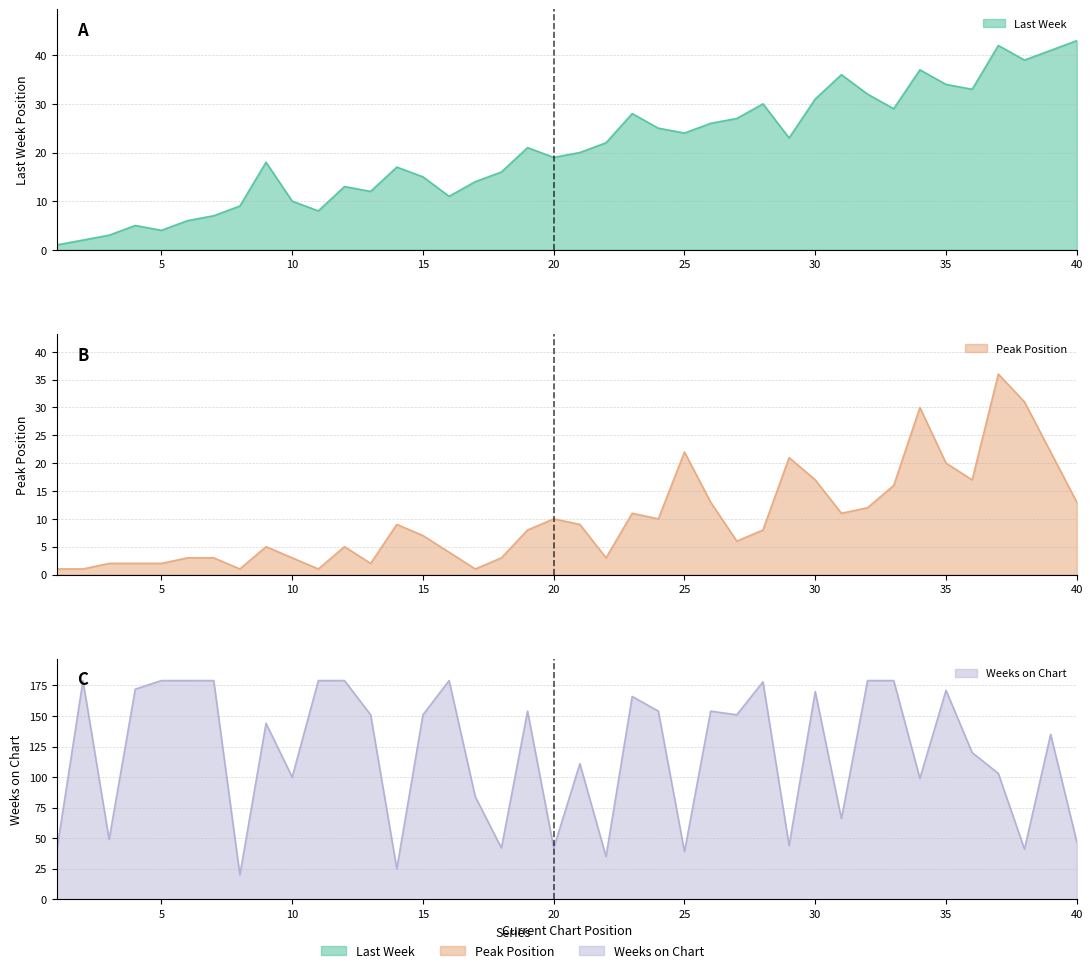

Which label corresponds to the smallest value in the chart?

1